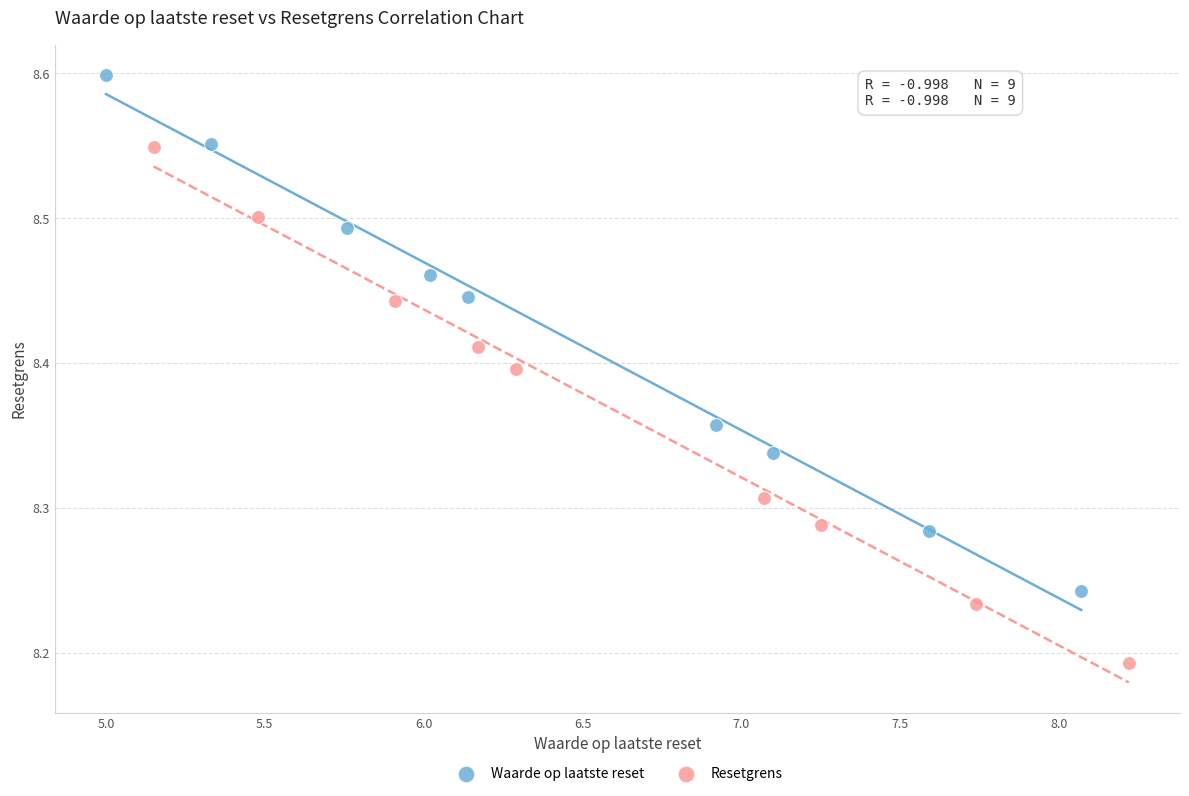

What are all the series names shown in the legend?

Waarde op laatste reset, Resetgrens